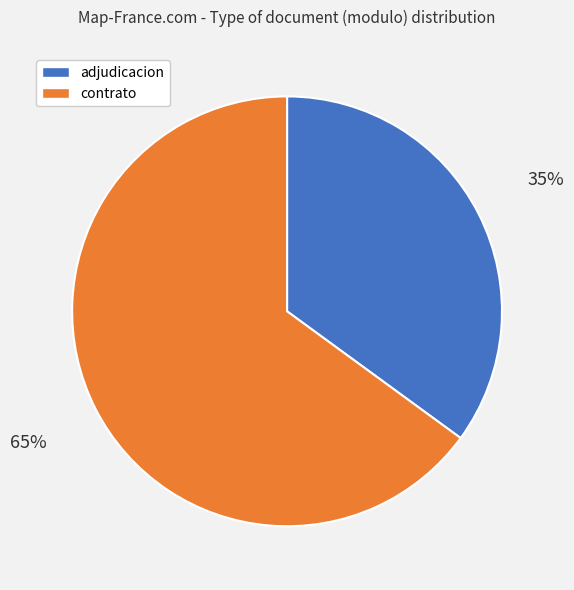

Does any single category account for the majority?

Yes